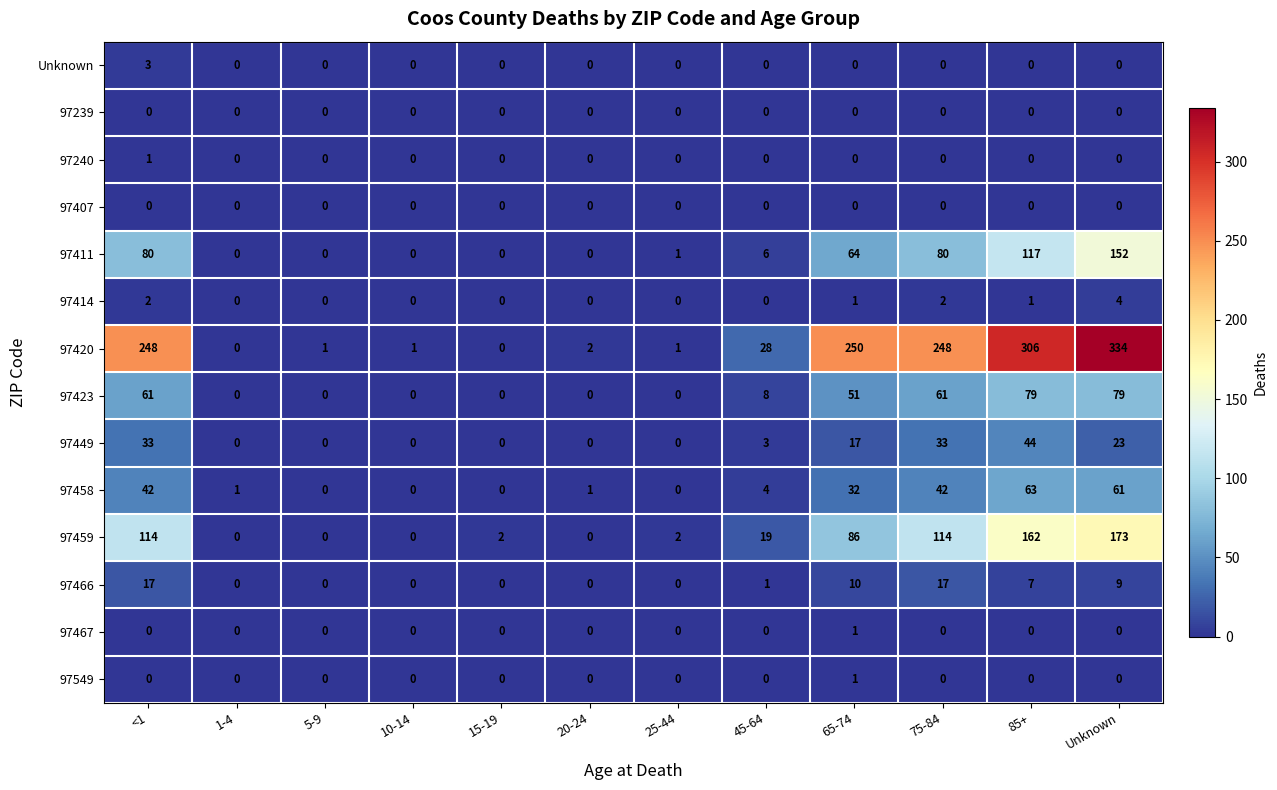

The 97411 series shows 80 at <1. True or false?

True